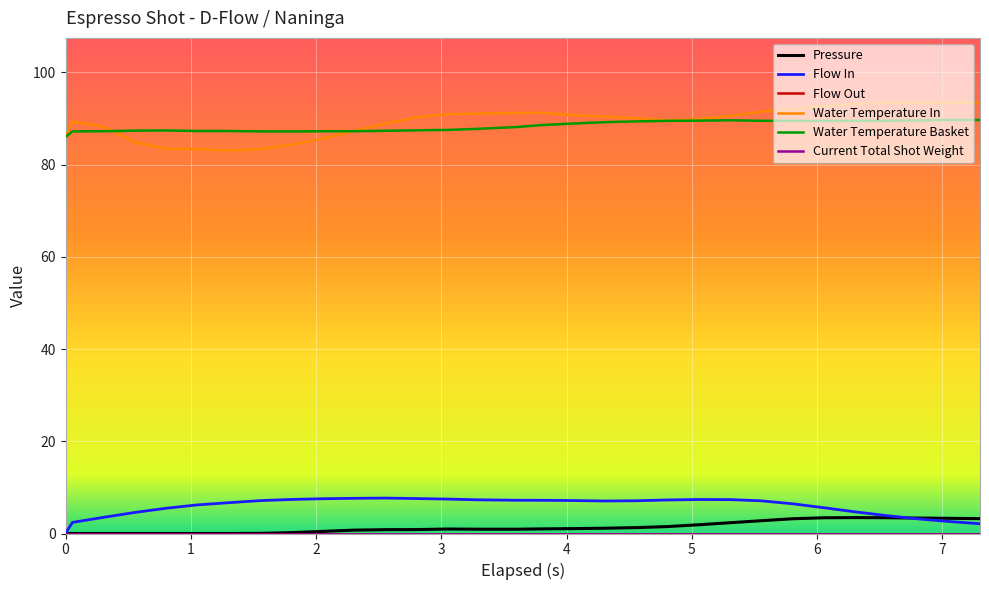

List the series in order of their peak value, lowest first.

pressure, flow_in, water_temperature_basket, water_temperature_in